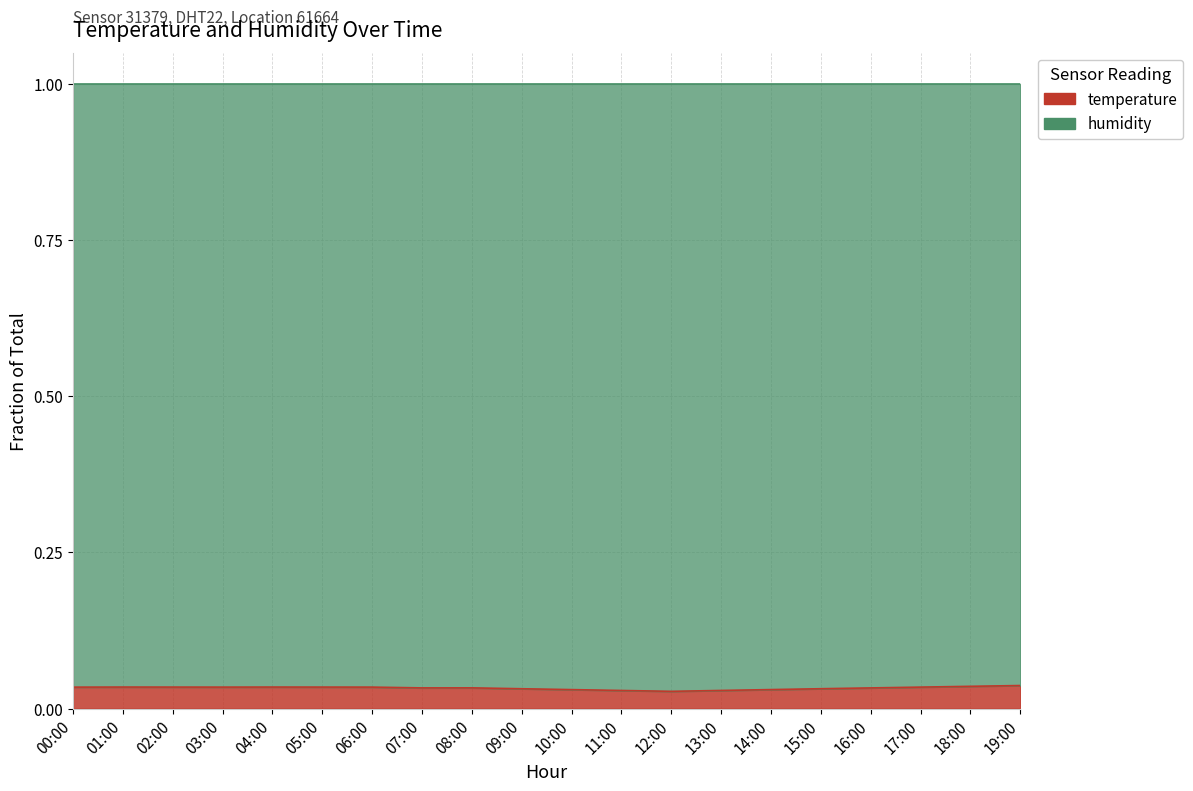

The value at 18:00 is 0.1. True or false?

False